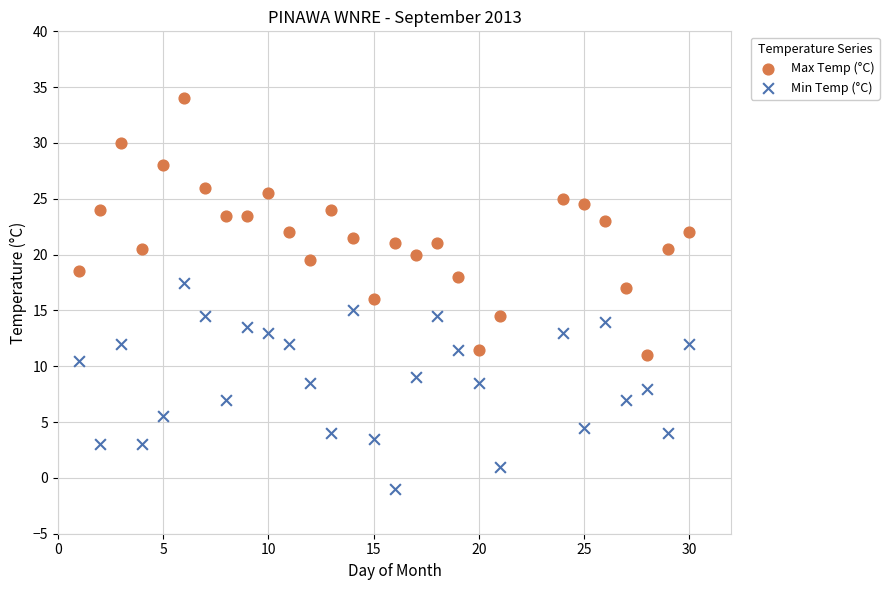

Which series has the largest Y range (max minus min)?

Max Temp (°C)